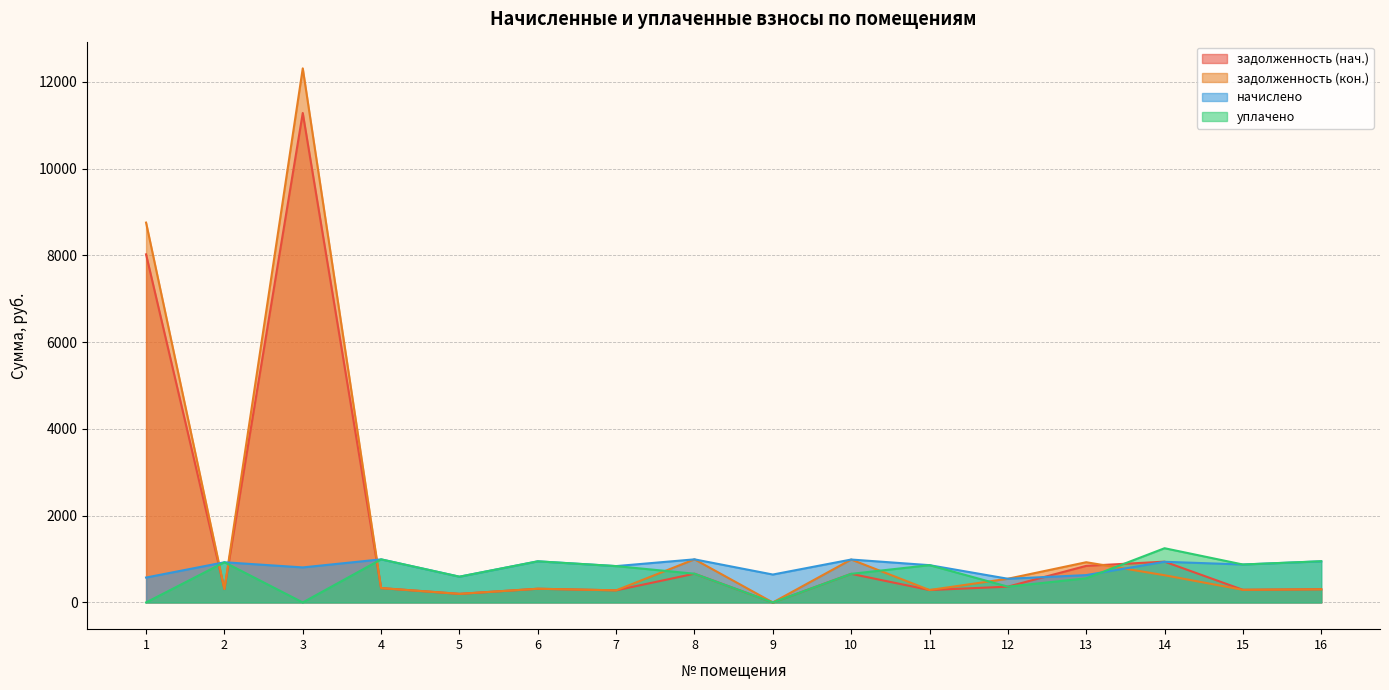

Which series has the widest spread of values?

задолженность (кон.)